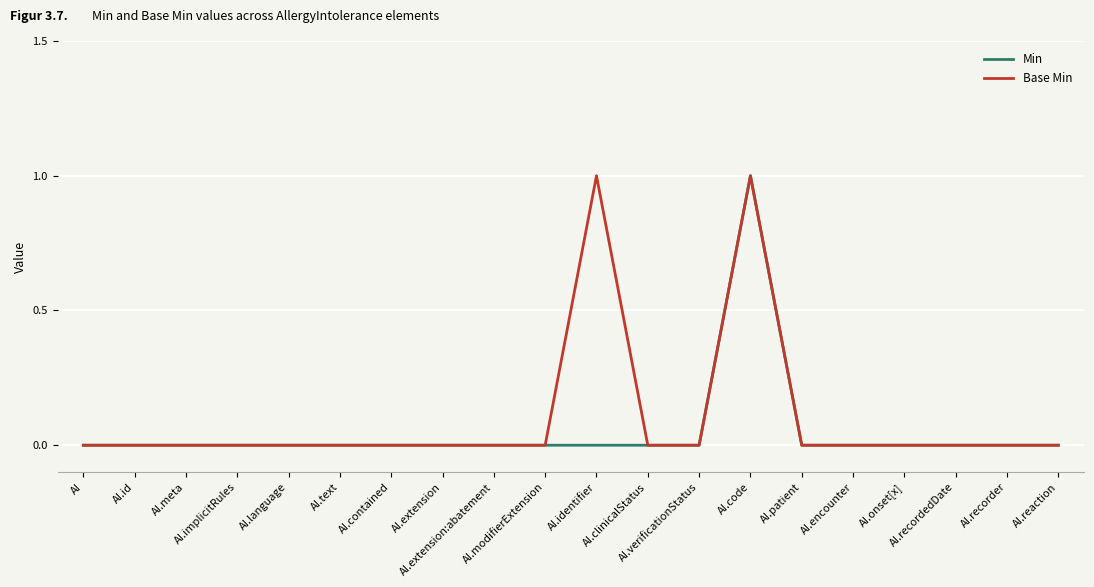

How many lines are shown in the chart?

2